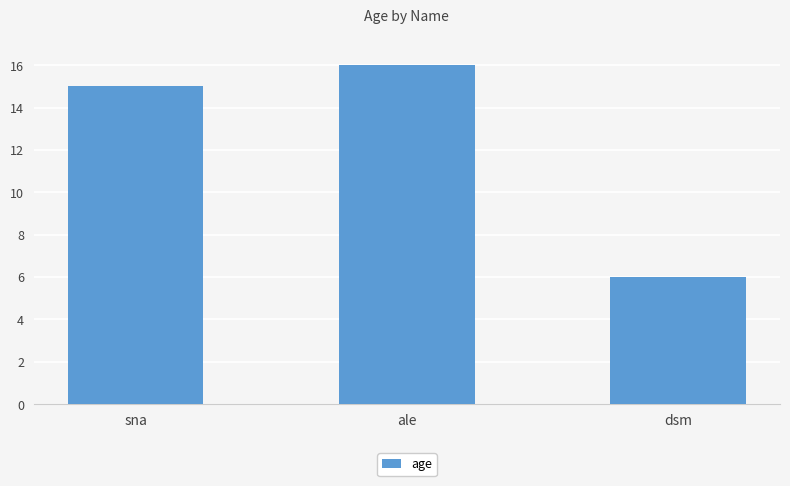

Which label corresponds to the smallest value in the chart?

dsm